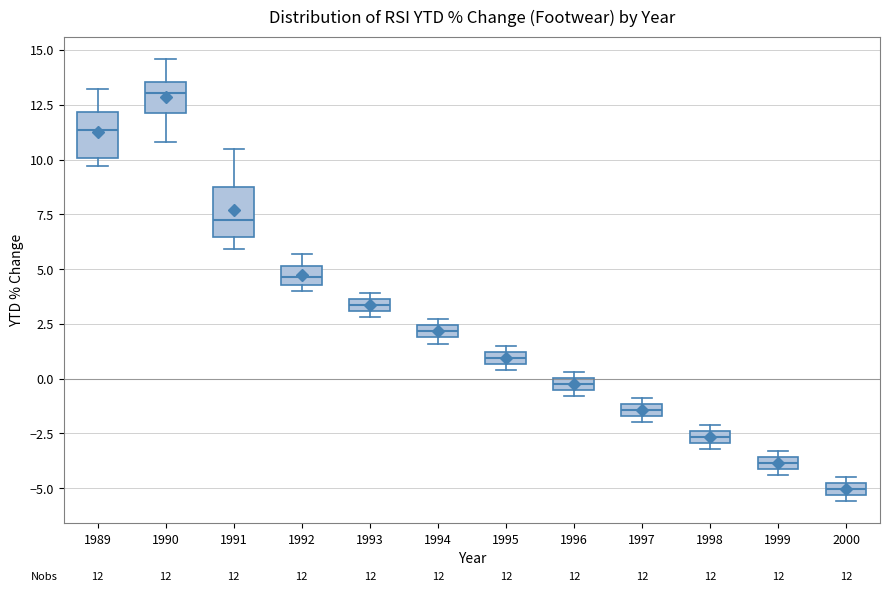

Which box's median line is the lowest?

2000